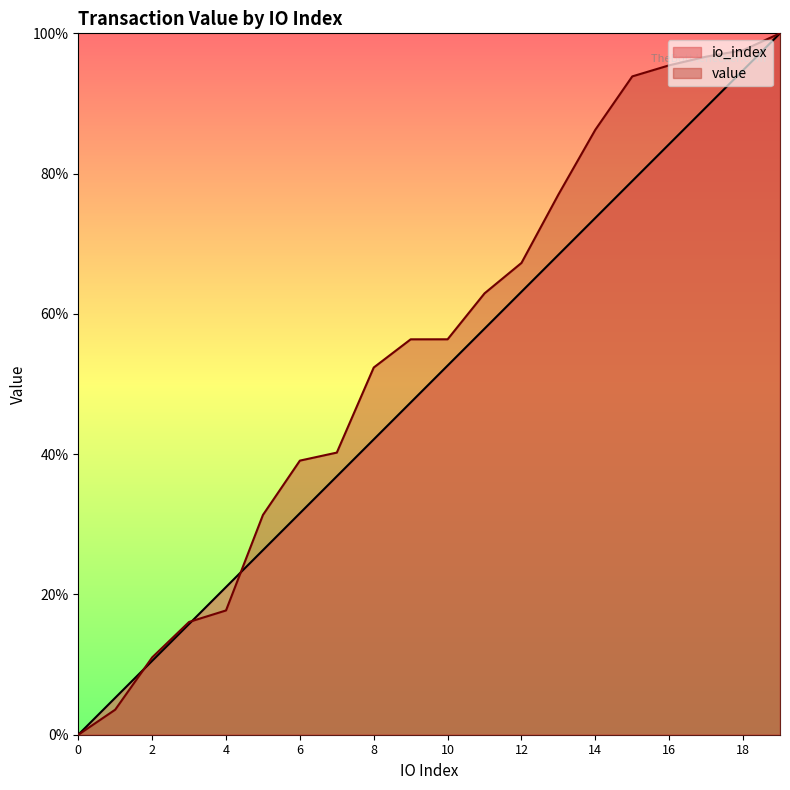

At how many categories does at least one series exceed 0?

19